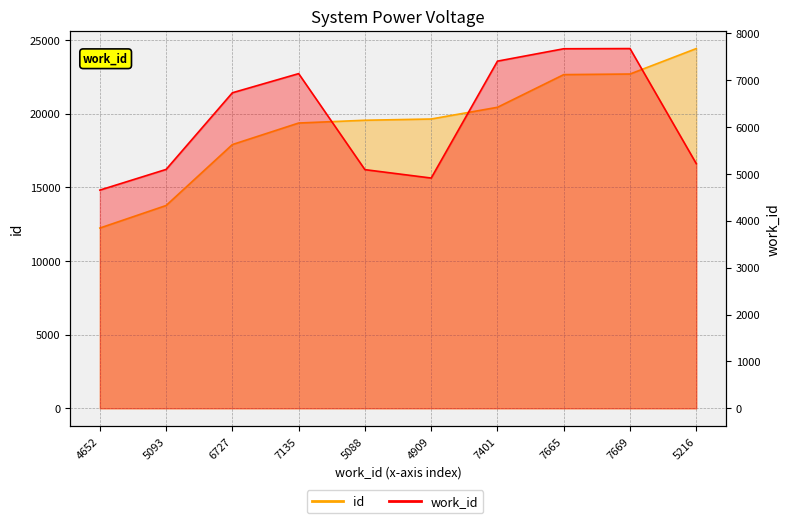

What is the label of the 3rd point from the left?

6727